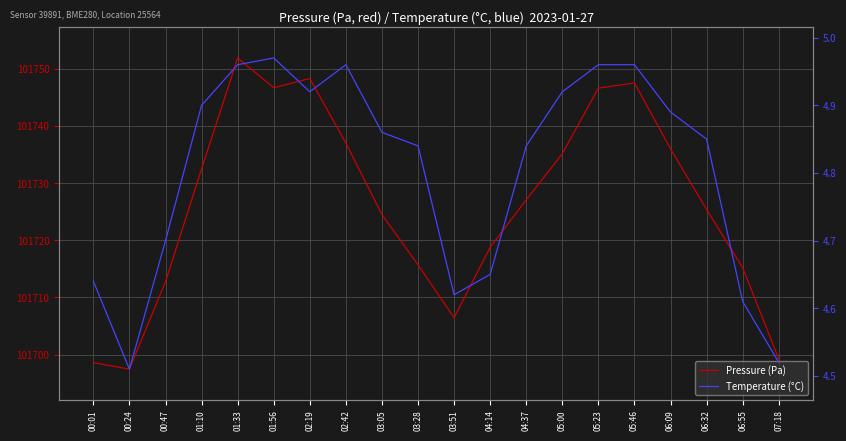

At which category is the sum across all series the highest?

01:33